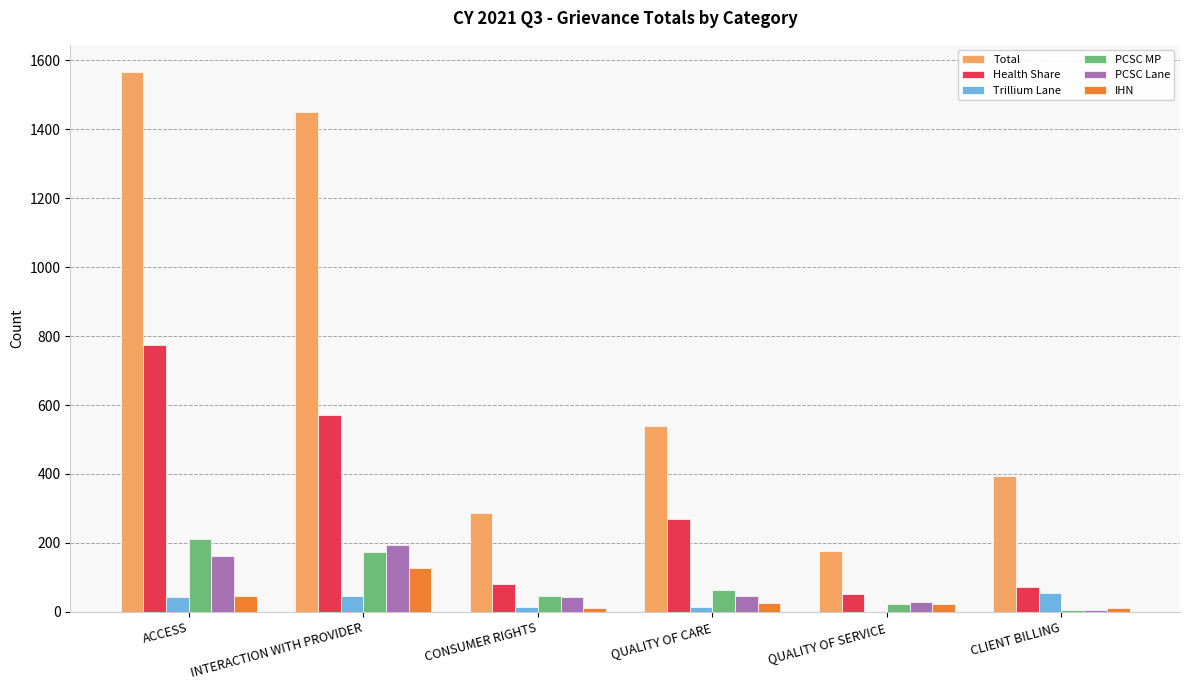

Is it true that Health Share equals 23 at CLIENT BILLING?

False